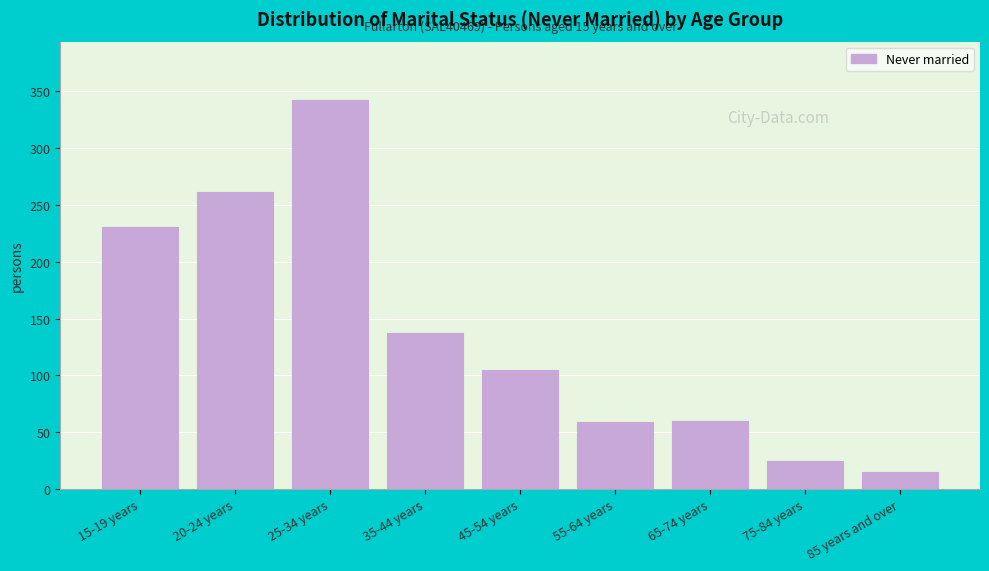

What is the difference between the values at 20-24 years and 45-54 years?

156